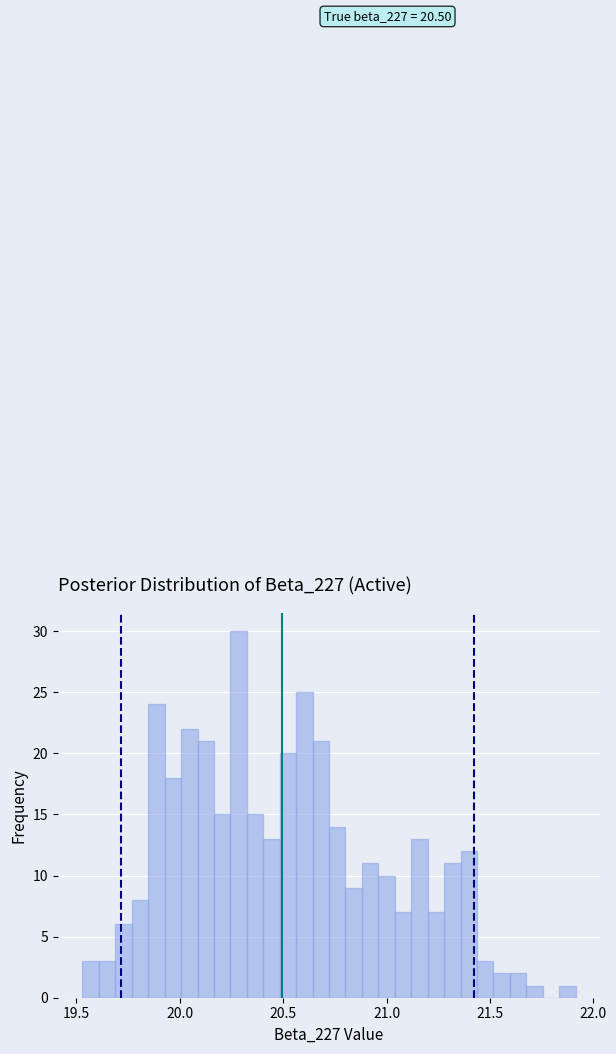

Around what value on the x-axis is the tallest bar? Give the approximate position of its centre, as read against the axis.

20.30